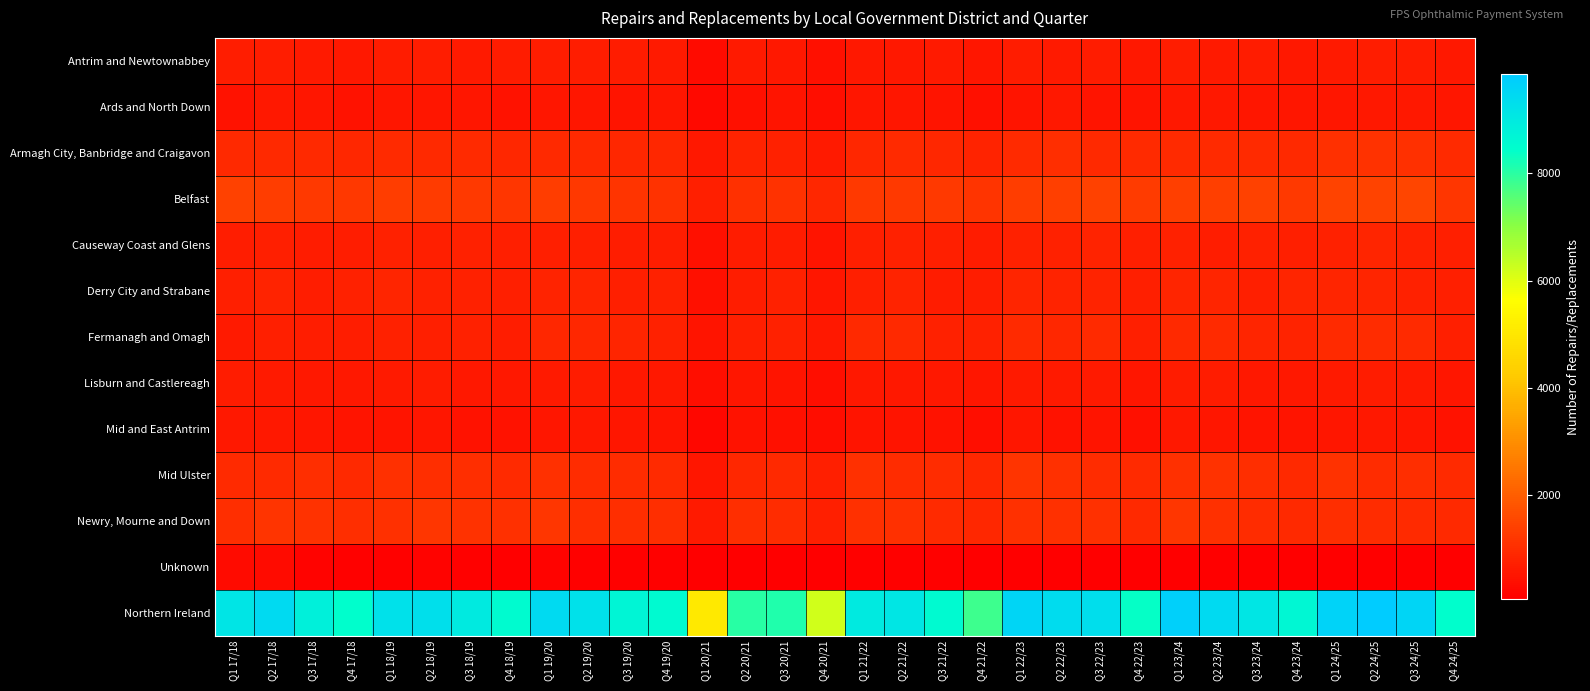

Reading left to right, what are all the values shown in this chart?

Antrim and Newtownabbey: Q1 17/18=702	Q2 17/18=681	Q3 17/18=635	Q4 17/18=590	Q1 18/19=660	Q2 18/19=703	Q3 18/19=622	Q4 18/19=640	Q1 19/20=682	Q2 19/20=710	Q3 19/20=673	Q4 19/20=608	Q1 20/21=307	Q2 20/21=606	Q3 20/21=566	Q4 20/21=410	Q1 21/22=595	Q2 21/22=594	Q3 21/22=620	Q4 21/22=535	Q1 22/23=647	Q2 22/23=609	Q3 22/23=656	Q4 22/23=566	Q1 23/24=691	Q2 23/24=632	Q3 23/24=638	Q4 23/24=592	Q1 24/25=601	Q2 24/25=679	Q3 24/25=652	Q4 24/25=571
Ards and North Down: Q1 17/18=478	Q2 17/18=569	Q3 17/18=527	Q4 17/18=458	Q1 18/19=522	Q2 18/19=522	Q3 18/19=538	Q4 18/19=471	Q1 19/20=522	Q2 19/20=550	Q3 19/20=495	Q4 19/20=527	Q1 20/21=274	Q2 20/21=444	Q3 20/21=509	Q4 20/21=397	Q1 21/22=550	Q2 21/22=545	Q3 21/22=516	Q4 21/22=428	Q1 22/23=516	Q2 22/23=566	Q3 22/23=503	Q4 22/23=512	Q1 23/24=565	Q2 23/24=587	Q3 23/24=537	Q4 23/24=536	Q1 24/25=552	Q2 24/25=594	Q3 24/25=582	Q4 24/25=556
Armagh City, Banbridge and Craigavon: Q1 17/18=941	Q2 17/18=918	Q3 17/18=938	Q4 17/18=887	Q1 18/19=947	Q2 18/19=933	Q3 18/19=974	Q4 18/19=892	Q1 19/20=924	Q2 19/20=917	Q3 19/20=868	Q4 19/20=871	Q1 20/21=565	Q2 20/21=825	Q3 20/21=786	Q4 20/21=608	Q1 21/22=900	Q2 21/22=960	Q3 21/22=875	Q4 21/22=817	Q1 22/23=963	Q2 22/23=1025	Q3 22/23=929	Q4 22/23=943	Q1 23/24=970	Q2 23/24=942	Q3 23/24=964	Q4 23/24=924	Q1 24/25=1064	Q2 24/25=1095	Q3 24/25=1073	Q4 24/25=964
Belfast: Q1 17/18=1409	Q2 17/18=1349	Q3 17/18=1269	Q4 17/18=1223	Q1 18/19=1361	Q2 18/19=1322	Q3 18/19=1267	Q4 18/19=1200	Q1 19/20=1331	Q2 19/20=1214	Q3 19/20=1157	Q4 19/20=1130	Q1 20/21=722	Q2 20/21=1078	Q3 20/21=1100	Q4 20/21=900	Q1 21/22=1273	Q2 21/22=1285	Q3 21/22=1254	Q4 21/22=1135	Q1 22/23=1358	Q2 22/23=1371	Q3 22/23=1415	Q4 22/23=1287	Q1 23/24=1389	Q2 23/24=1364	Q3 23/24=1432	Q4 23/24=1263	Q1 24/25=1466	Q2 24/25=1451	Q3 24/25=1498	Q4 24/25=1201
Causeway Coast and Glens: Q1 17/18=708	Q2 17/18=721	Q3 17/18=645	Q4 17/18=686	Q1 18/19=774	Q2 18/19=727	Q3 18/19=751	Q4 18/19=722	Q1 19/20=717	Q2 19/20=730	Q3 19/20=698	Q4 19/20=707	Q1 20/21=416	Q2 20/21=657	Q3 20/21=660	Q4 20/21=508	Q1 21/22=741	Q2 21/22=760	Q3 21/22=747	Q4 21/22=663	Q1 22/23=778	Q2 22/23=777	Q3 22/23=799	Q4 22/23=721	Q1 23/24=773	Q2 23/24=683	Q3 23/24=767	Q4 23/24=717	Q1 24/25=778	Q2 24/25=849	Q3 24/25=783	Q4 24/25=731
Derry City and Strabane: Q1 17/18=750	Q2 17/18=812	Q3 17/18=696	Q4 17/18=775	Q1 18/19=841	Q2 18/19=776	Q3 18/19=765	Q4 18/19=749	Q1 19/20=826	Q2 19/20=833	Q3 19/20=744	Q4 19/20=763	Q1 20/21=423	Q2 20/21=682	Q3 20/21=752	Q4 20/21=537	Q1 21/22=714	Q2 21/22=817	Q3 21/22=663	Q4 21/22=700	Q1 22/23=836	Q2 22/23=813	Q3 22/23=810	Q4 22/23=739	Q1 23/24=855	Q2 23/24=851	Q3 23/24=714	Q4 23/24=837	Q1 24/25=830	Q2 24/25=851	Q3 24/25=784	Q4 24/25=735
Fermanagh and Omagh: Q1 17/18=615	Q2 17/18=734	Q3 17/18=709	Q4 17/18=683	Q1 18/19=764	Q2 18/19=748	Q3 18/19=760	Q4 18/19=682	Q1 19/20=898	Q2 19/20=893	Q3 19/20=839	Q4 19/20=764	Q1 20/21=500	Q2 20/21=718	Q3 20/21=772	Q4 20/21=595	Q1 21/22=906	Q2 21/22=905	Q3 21/22=779	Q4 21/22=752	Q1 22/23=958	Q2 22/23=898	Q3 22/23=948	Q4 22/23=722	Q1 23/24=940	Q2 23/24=967	Q3 23/24=853	Q4 23/24=800	Q1 24/25=944	Q2 24/25=996	Q3 24/25=953	Q4 24/25=730
Lisburn and Castlereagh: Q1 17/18=649	Q2 17/18=630	Q3 17/18=581	Q4 17/18=593	Q1 18/19=616	Q2 18/19=665	Q3 18/19=583	Q4 18/19=565	Q1 19/20=607	Q2 19/20=660	Q3 19/20=570	Q4 19/20=577	Q1 20/21=373	Q2 20/21=533	Q3 20/21=519	Q4 20/21=386	Q1 21/22=592	Q2 21/22=559	Q3 21/22=567	Q4 21/22=524	Q1 22/23=608	Q2 22/23=606	Q3 22/23=611	Q4 22/23=541	Q1 23/24=644	Q2 23/24=640	Q3 23/24=580	Q4 23/24=564	Q1 24/25=635	Q2 24/25=651	Q3 24/25=633	Q4 24/25=541
Mid and East Antrim: Q1 17/18=563	Q2 17/18=588	Q3 17/18=521	Q4 17/18=488	Q1 18/19=498	Q2 18/19=531	Q3 18/19=471	Q4 18/19=479	Q1 19/20=545	Q2 19/20=562	Q3 19/20=526	Q4 19/20=499	Q1 20/21=251	Q2 20/21=480	Q3 20/21=438	Q4 20/21=336	Q1 21/22=499	Q2 21/22=487	Q3 21/22=476	Q4 21/22=397	Q1 22/23=540	Q2 22/23=472	Q3 22/23=509	Q4 22/23=421	Q1 23/24=561	Q2 23/24=546	Q3 23/24=508	Q4 23/24=501	Q1 24/25=521	Q2 24/25=573	Q3 24/25=545	Q4 24/25=459
Mid Ulster: Q1 17/18=968	Q2 17/18=970	Q3 17/18=1037	Q4 17/18=905	Q1 18/19=1058	Q2 18/19=1026	Q3 18/19=1022	Q4 18/19=965	Q1 19/20=1092	Q2 19/20=1015	Q3 19/20=983	Q4 19/20=969	Q1 20/21=546	Q2 20/21=883	Q3 20/21=906	Q4 20/21=738	Q1 21/22=1056	Q2 21/22=1000	Q3 21/22=986	Q4 21/22=874	Q1 22/23=1147	Q2 22/23=1076	Q3 22/23=986	Q4 22/23=942	Q1 23/24=1077	Q2 23/24=1096	Q3 23/24=1027	Q4 23/24=922	Q1 24/25=1117	Q2 24/25=1008	Q3 24/25=1022	Q4 24/25=967
Newry, Mourne and Down: Q1 17/18=1049	Q2 17/18=1144	Q3 17/18=1103	Q4 17/18=1052	Q1 18/19=1079	Q2 18/19=1204	Q3 18/19=1118	Q4 18/19=1080	Q1 19/20=1177	Q2 19/20=1052	Q3 19/20=1027	Q4 19/20=1055	Q1 20/21=602	Q2 20/21=1019	Q3 20/21=1017	Q4 20/21=718	Q1 21/22=1058	Q2 21/22=1087	Q3 21/22=960	Q4 21/22=901	Q1 22/23=1091	Q2 22/23=1069	Q3 22/23=1056	Q4 22/23=932	Q1 23/24=1186	Q2 23/24=1067	Q3 23/24=1017	Q4 23/24=906	Q1 24/25=1024	Q2 24/25=1008	Q3 24/25=958	Q4 24/25=909
Unknown: Q1 17/18=294	Q2 17/18=312	Q3 17/18=173	Q4 17/18=124	Q1 18/19=124	Q2 18/19=141	Q3 18/19=105	Q4 18/19=83	Q1 19/20=139	Q2 19/20=110	Q3 19/20=107	Q4 19/20=104	Q1 20/21=63	Q2 20/21=98	Q3 20/21=97	Q4 20/21=74	Q1 21/22=109	Q2 21/22=111	Q3 21/22=124	Q4 21/22=75	Q1 22/23=100	Q2 22/23=77	Q3 22/23=90	Q4 22/23=68	Q1 23/24=80	Q2 23/24=66	Q3 23/24=74	Q4 23/24=67	Q1 24/25=95	Q2 24/25=92	Q3 24/25=62	Q4 24/25=71
Northern Ireland: Q1 17/18=9126	Q2 17/18=9428	Q3 17/18=8834	Q4 17/18=8464	Q1 18/19=9244	Q2 18/19=9298	Q3 18/19=8976	Q4 18/19=8528	Q1 19/20=9460	Q2 19/20=9246	Q3 19/20=8687	Q4 19/20=8574	Q1 20/21=5042	Q2 20/21=8023	Q3 20/21=8122	Q4 20/21=6207	Q1 21/22=8993	Q2 21/22=9110	Q3 21/22=8567	Q4 21/22=7801	Q1 22/23=9542	Q2 22/23=9359	Q3 22/23=9312	Q4 22/23=8394	Q1 23/24=9731	Q2 23/24=9441	Q3 23/24=9111	Q4 23/24=8629	Q1 24/25=9627	Q2 24/25=9847	Q3 24/25=9545	Q4 24/25=8435